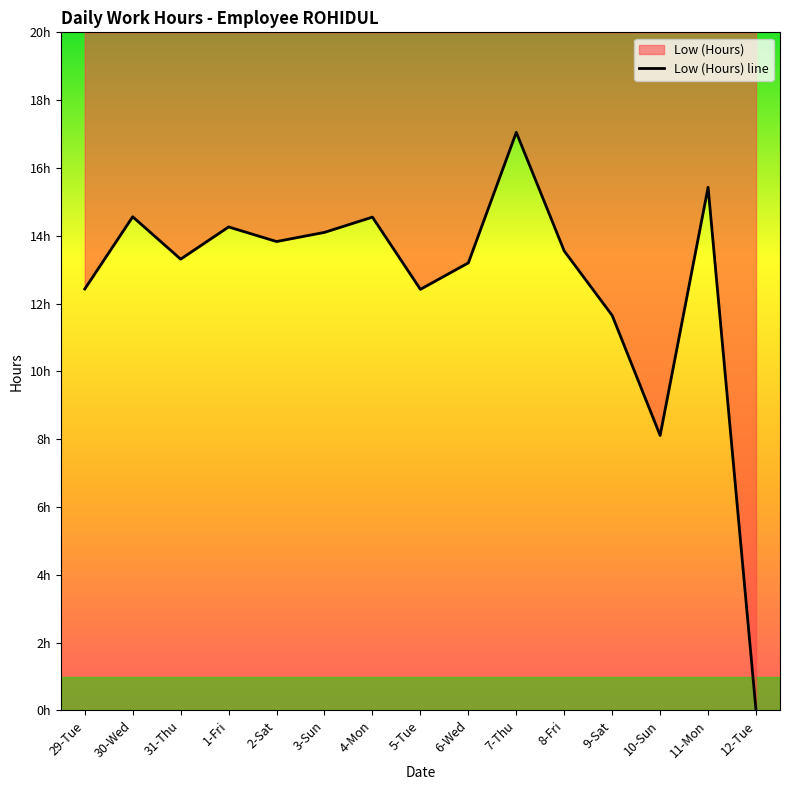

Rank the categories by value from highest to lowest.

7-Thu, 11-Mon, 30-Wed, 4-Mon, 1-Fri, 3-Sun, 2-Sat, 8-Fri, 31-Thu, 6-Wed, 29-Tue, 5-Tue, 9-Sat, 10-Sun, 12-Tue